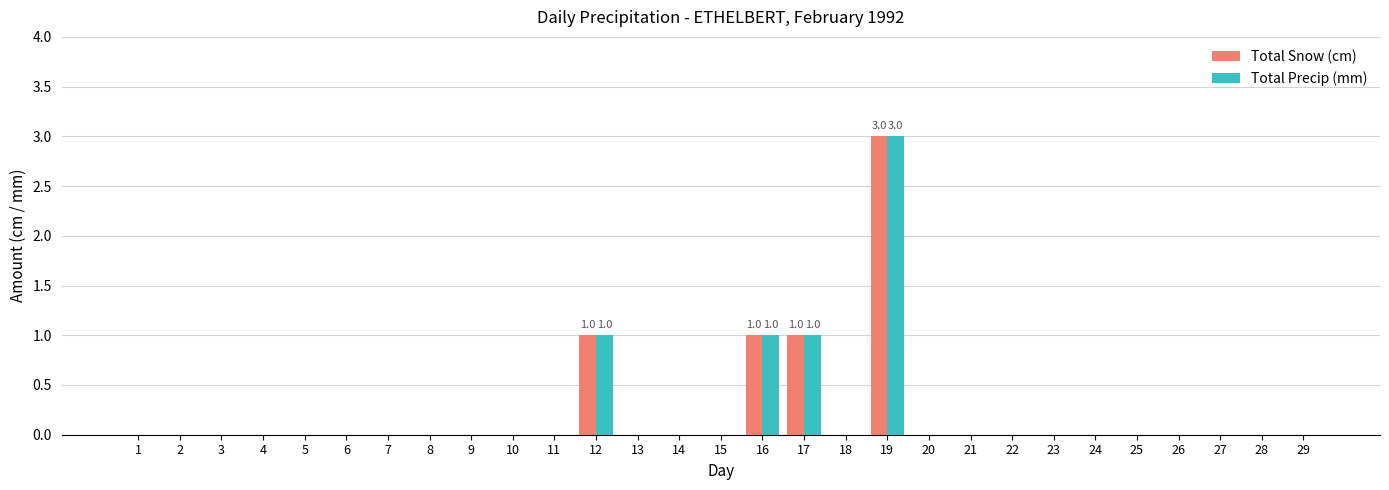

At which category is the sum across all series the highest?

19